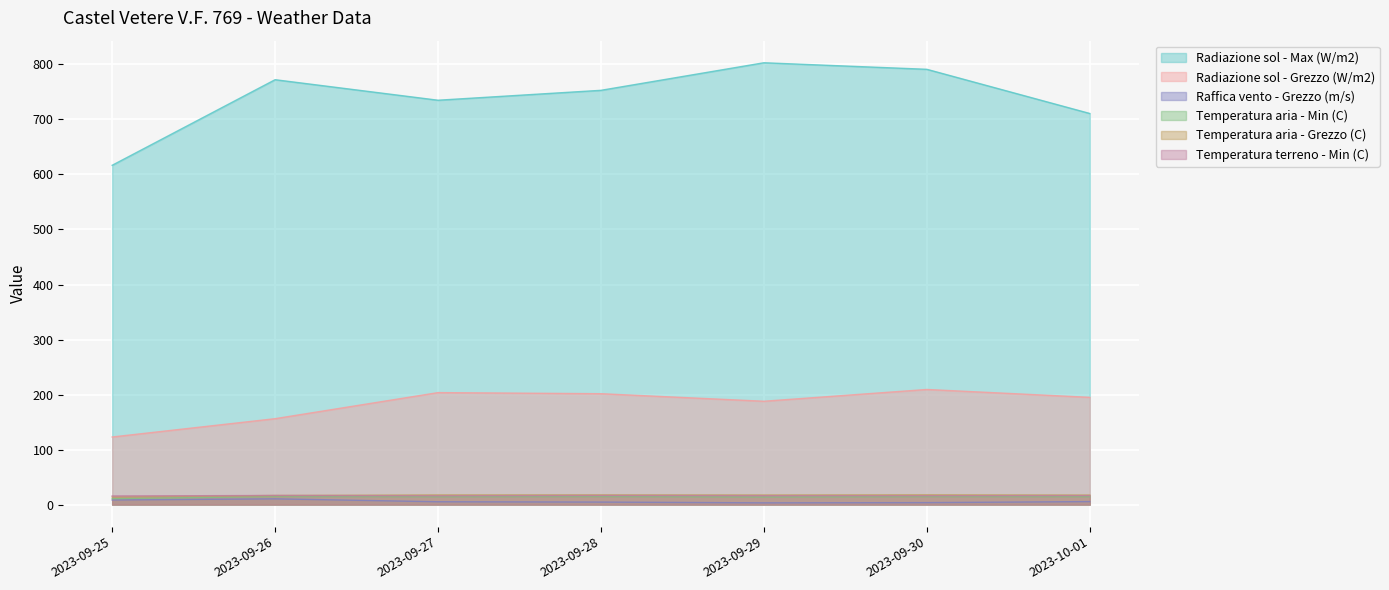

Between 2023-09-25 and 2023-10-01, which series saw the biggest shift?

Radiazione sol - Max (W/m2)